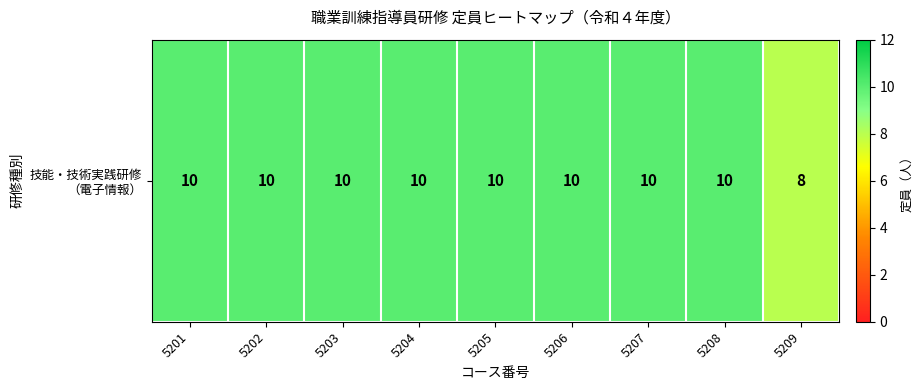

Where is the data nearest to the value 9?

5201